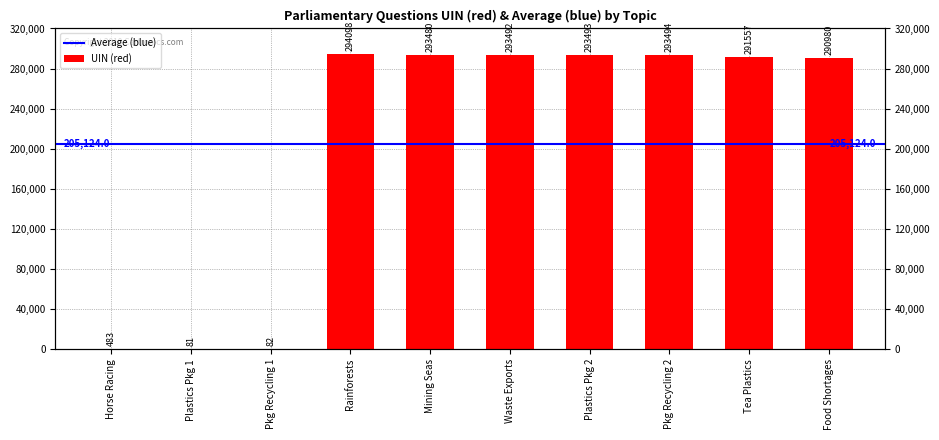

Does the chart contain any negative values?

No